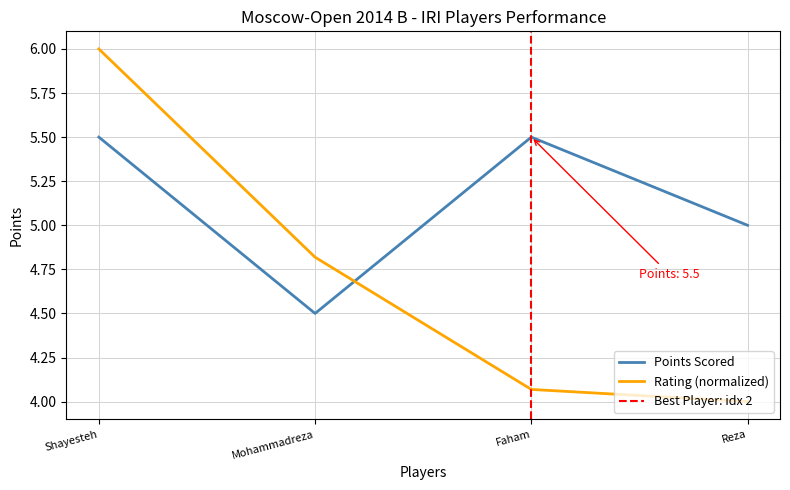

Read the Points Scored value at Reza.

5.0